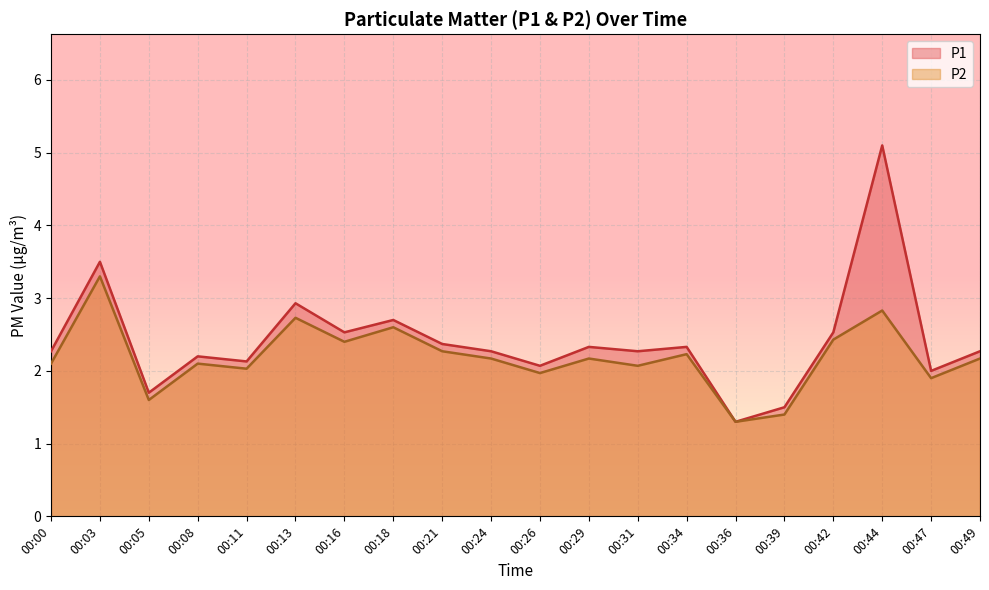

Does the chart display data point markers on the line(s)?

No